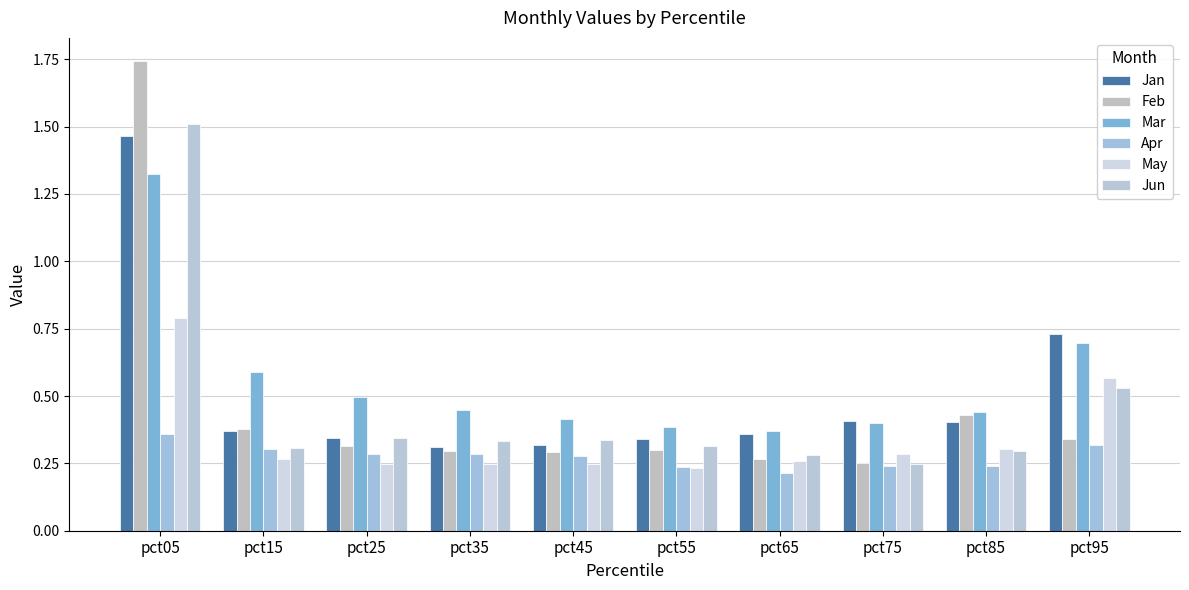

What is the minimum value for Jun?

0.2